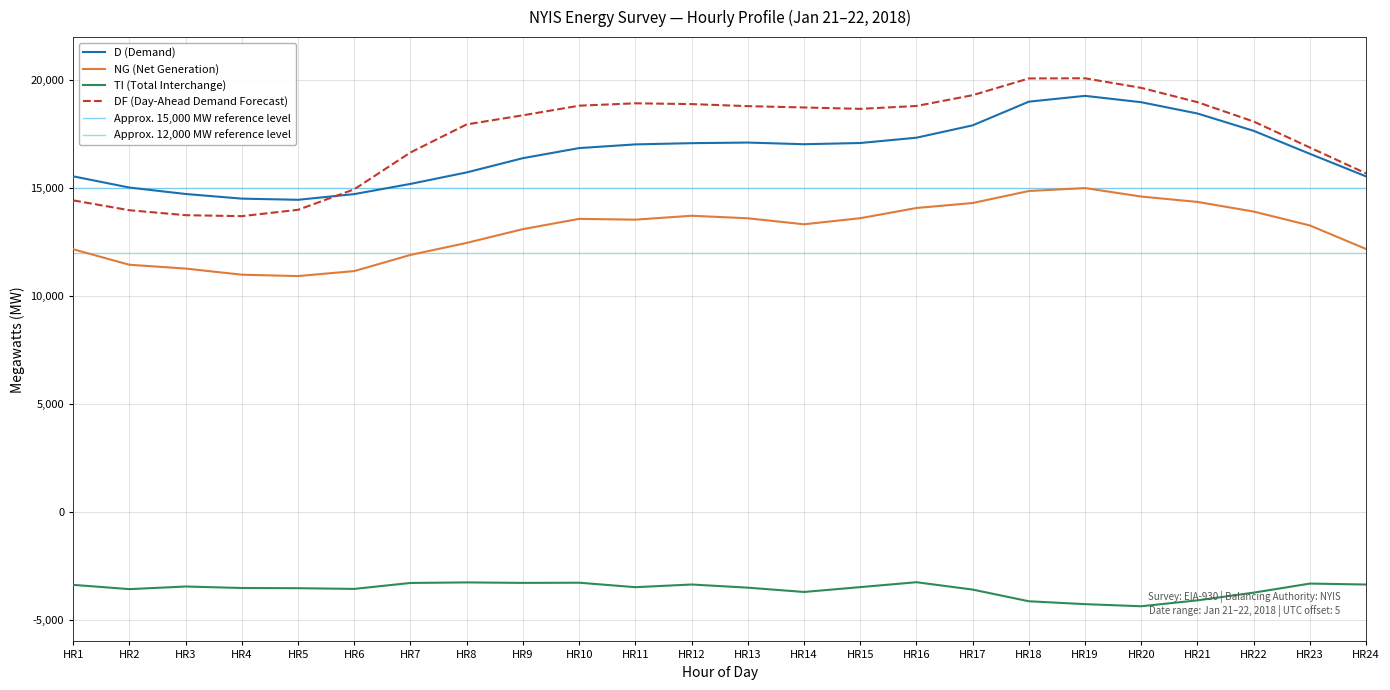

How many lines are shown in the chart?

4